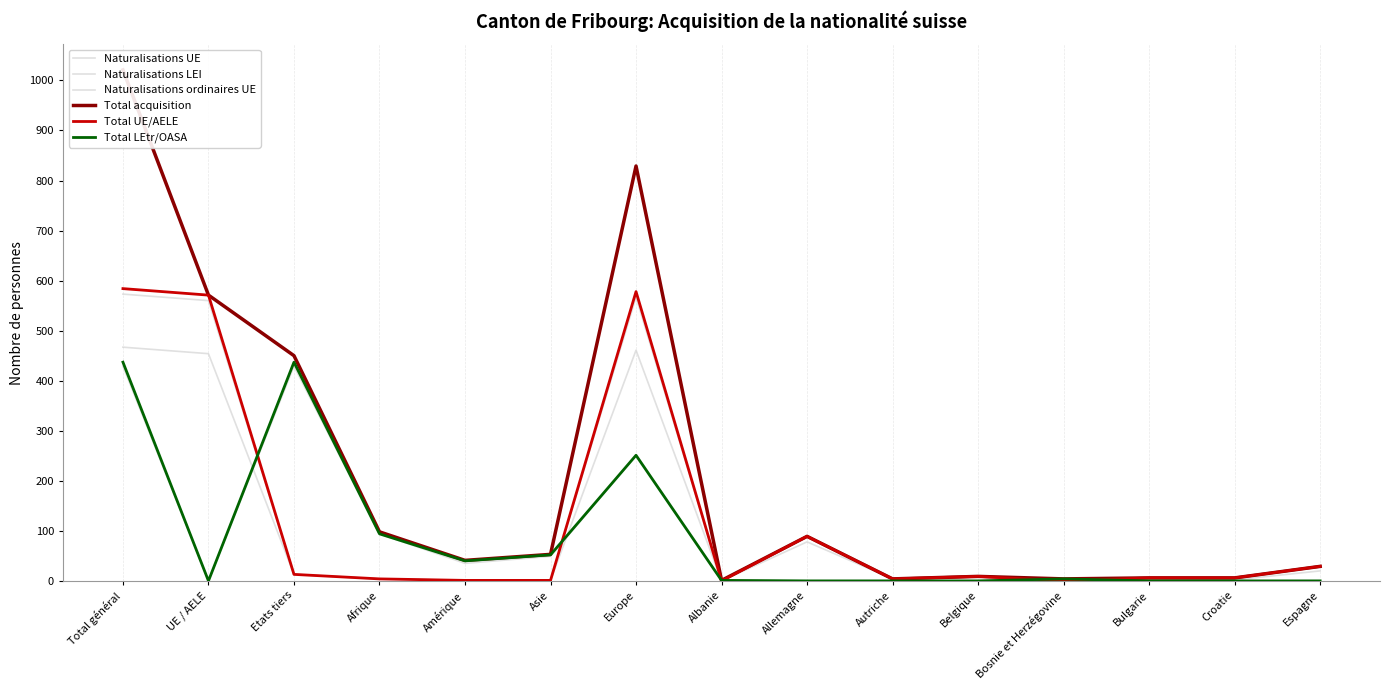

What is the difference between the maximum and minimum values in the Total LEtr/OASA series?

437